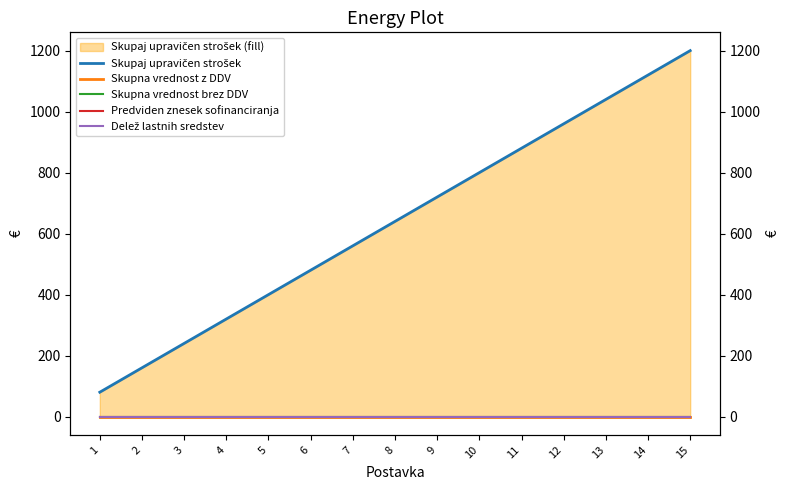

Which series changed the most between 5 and 11?

Skupaj upravičen strošek